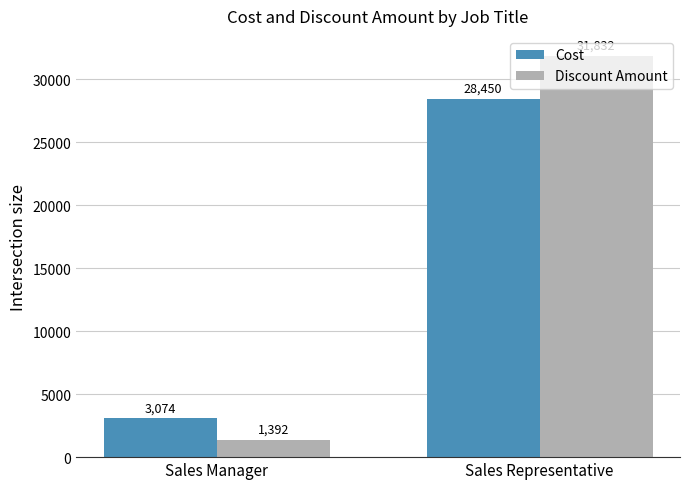

List the series in order of their peak value, highest first.

Discount Amount, Cost